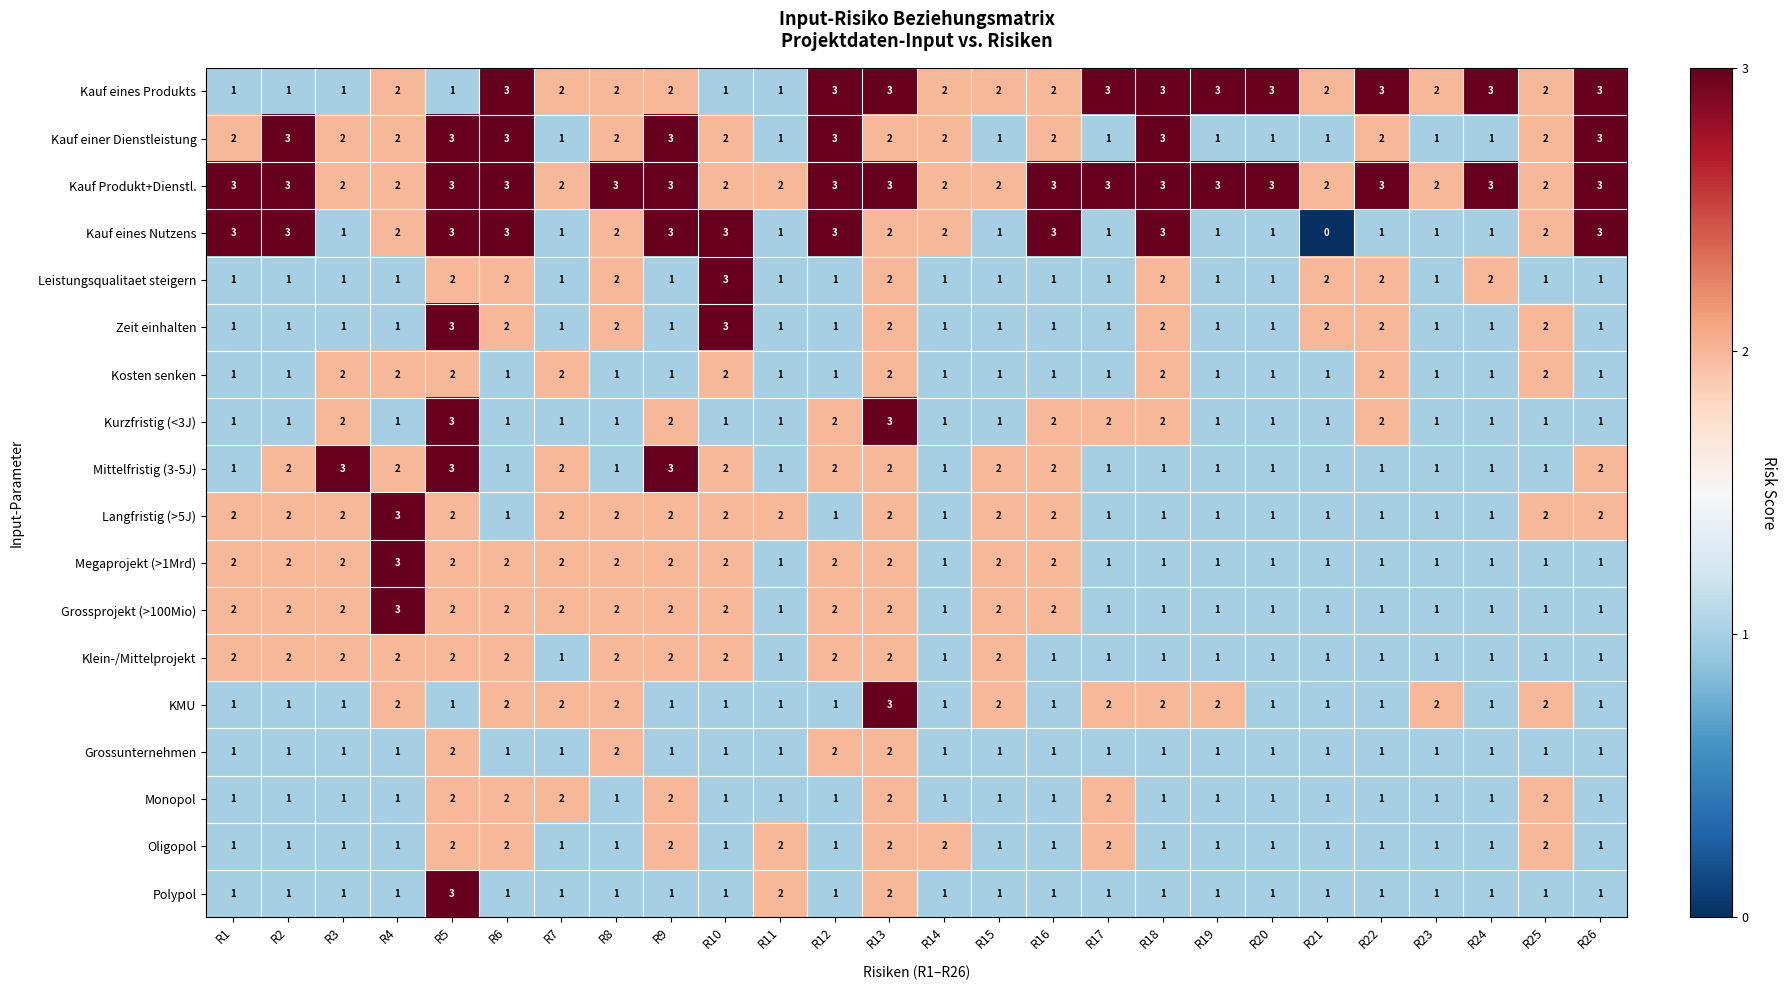

What is the spread (max minus min) of values at R5?

2